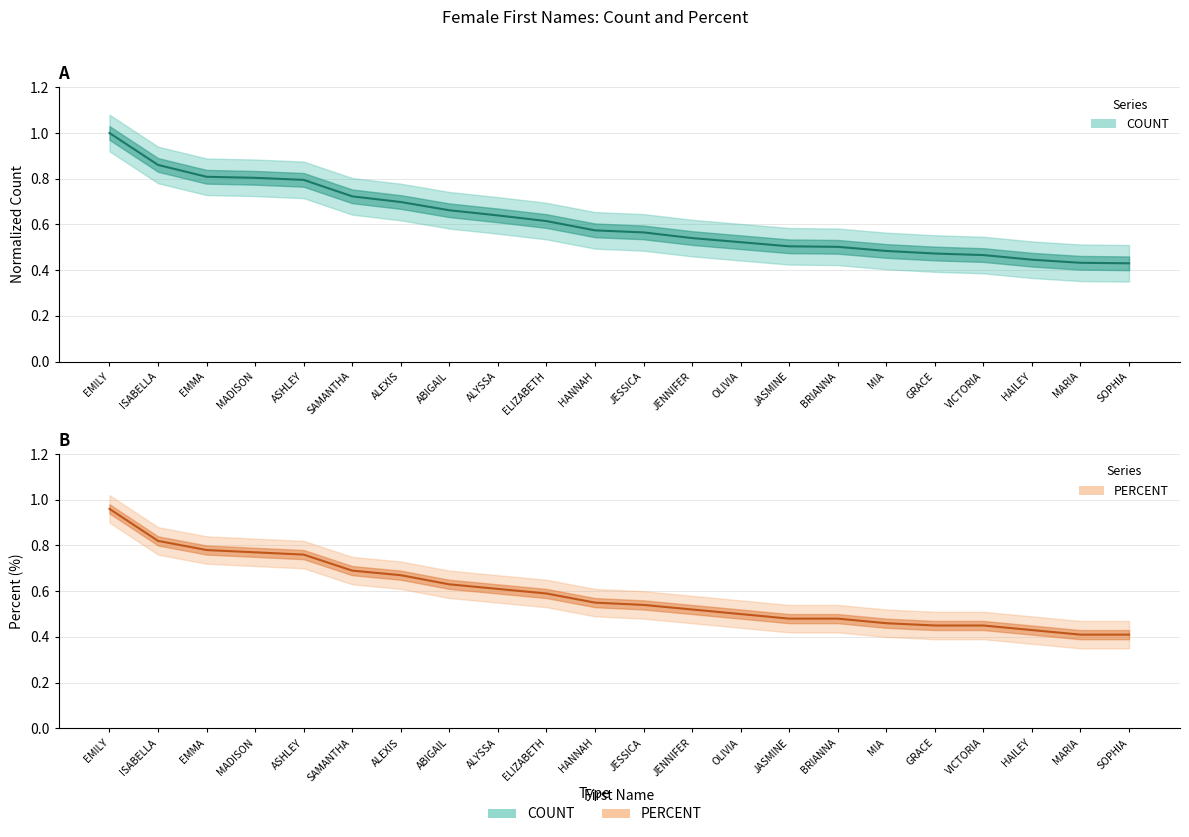

How many data points does each series have?

22